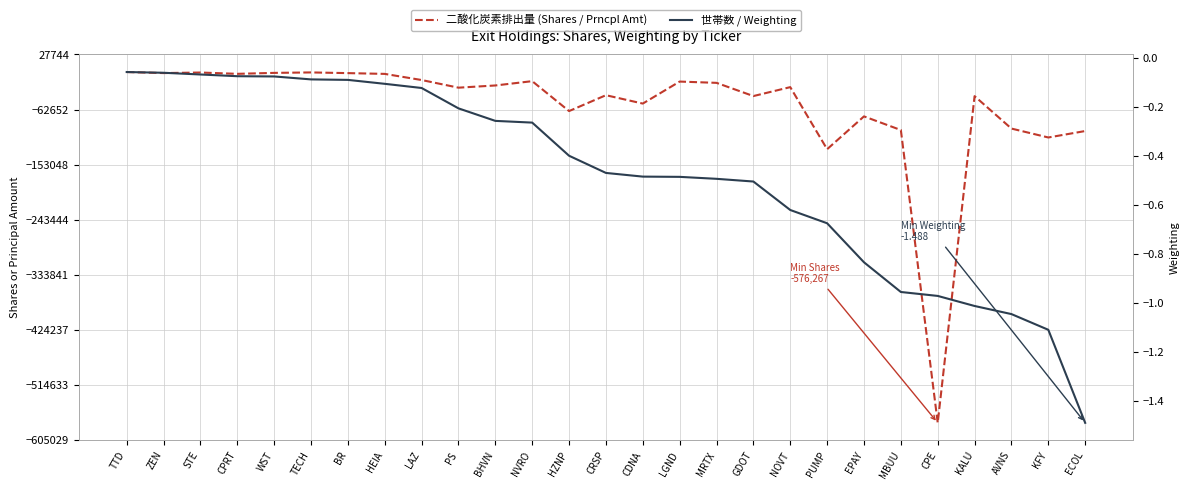

Rank the series at KFY from highest to lowest value.

世帯数 / Weighting, 二酸化炭素排出量 (Shares / Prncpl Amt)